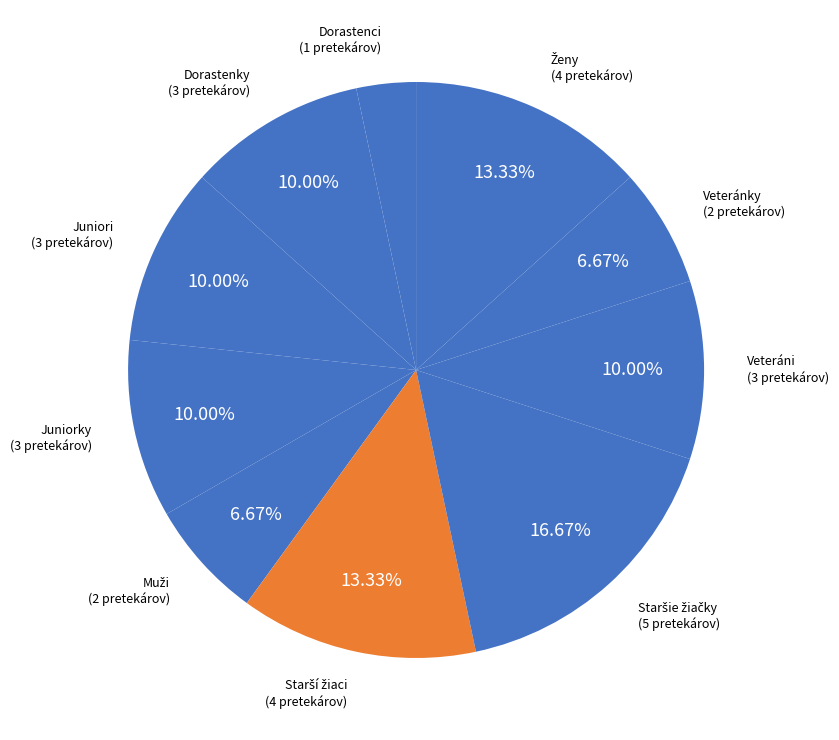

Combined, do Veteráni and Juniorky account for over 50%?

No